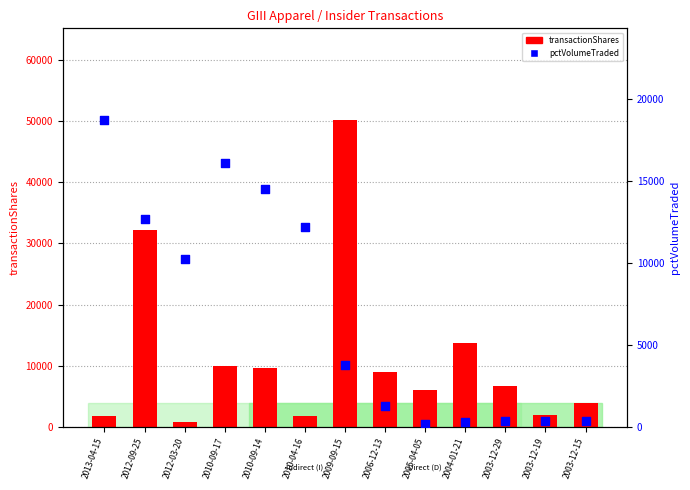

What are all the series names shown in the legend?

transactionShares, pctVolumeTraded